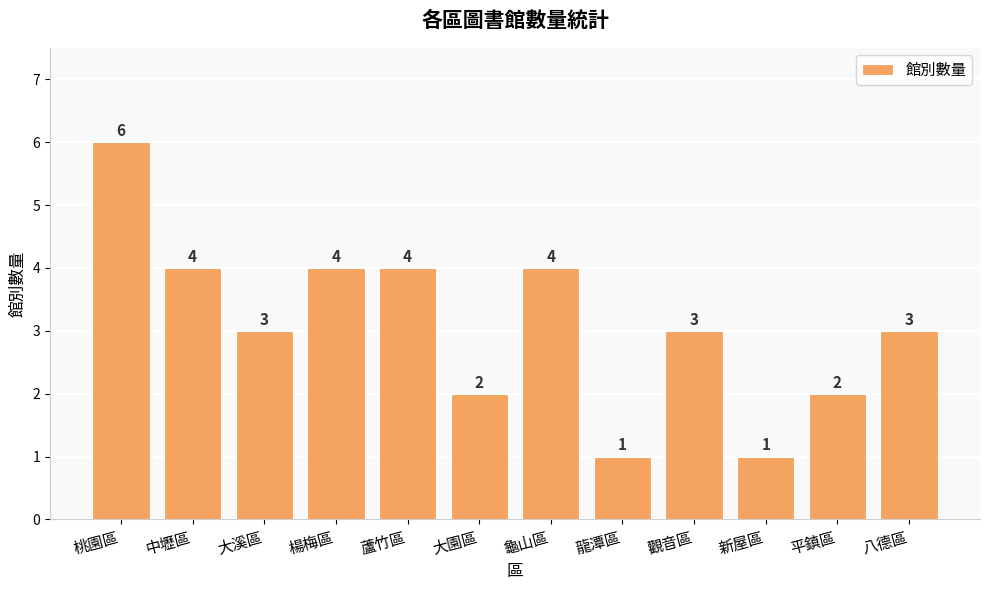

What is the maximum value shown in the chart?

6